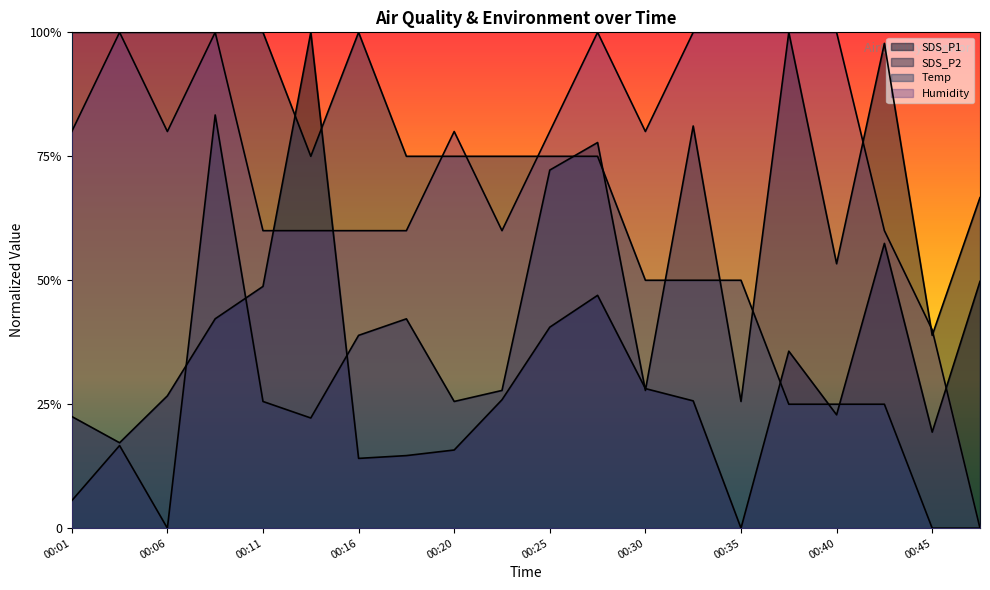

What is the difference between the SDS_P1 values at 00:33 and 00:01?

0.6